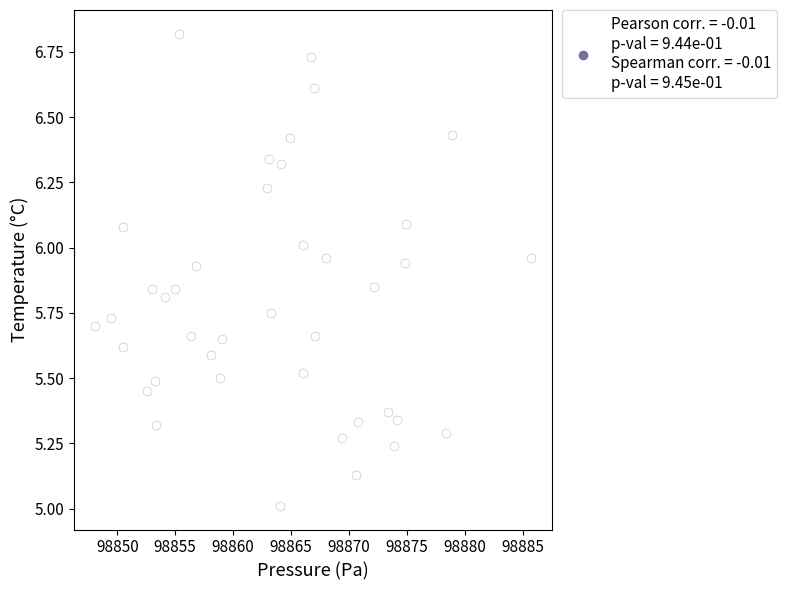

What is the range of Y values (max minus min)?

1.8